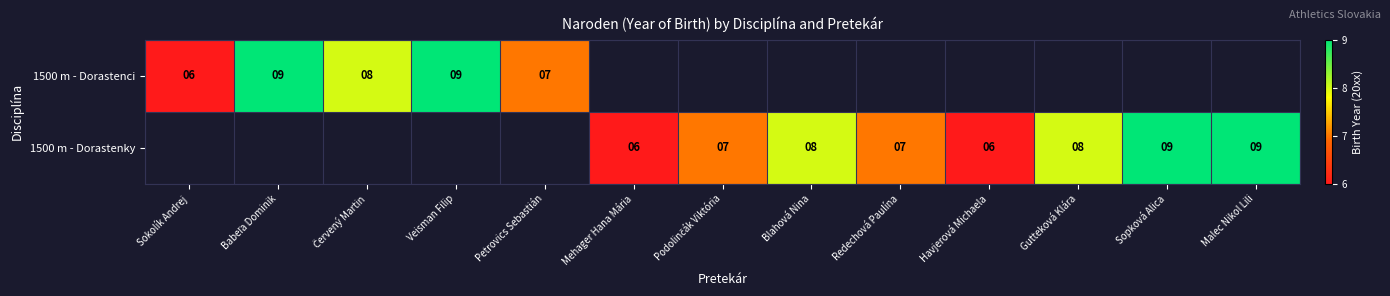

Is it true that 1500 m - Dorastenky equals 8 at Blahová Nina?

True